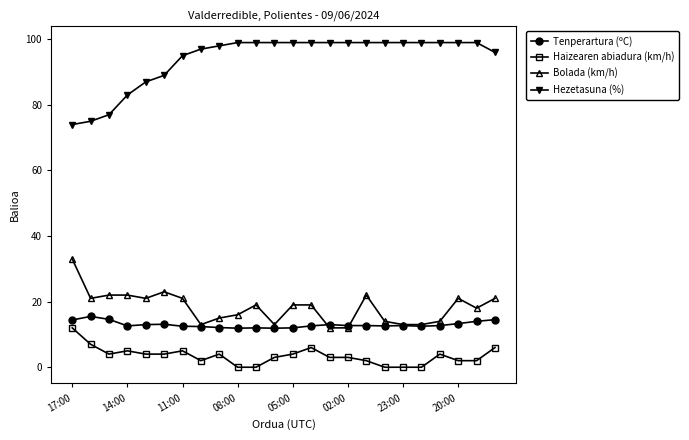

True or false: Haizearen abiadura (km/h) has more than 1 points higher than both neighbors.

True